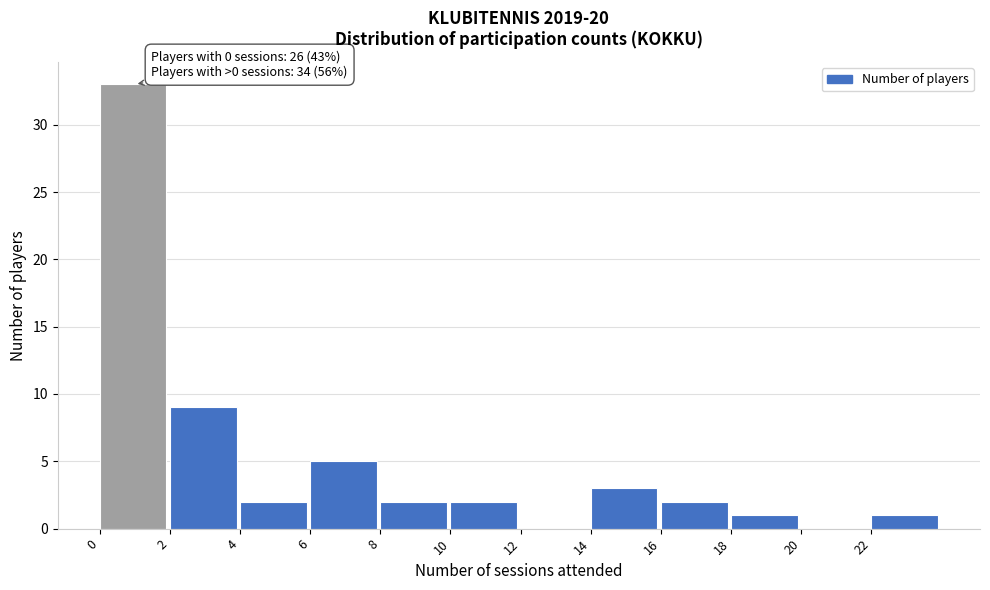

Which range on the x-axis has the tallest bar?

0 to 2